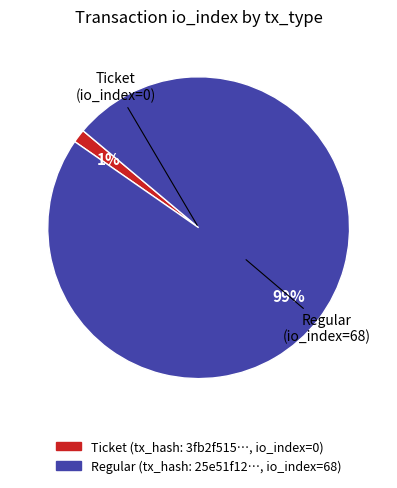

To the nearest percent, what is the average slice percentage?

50%